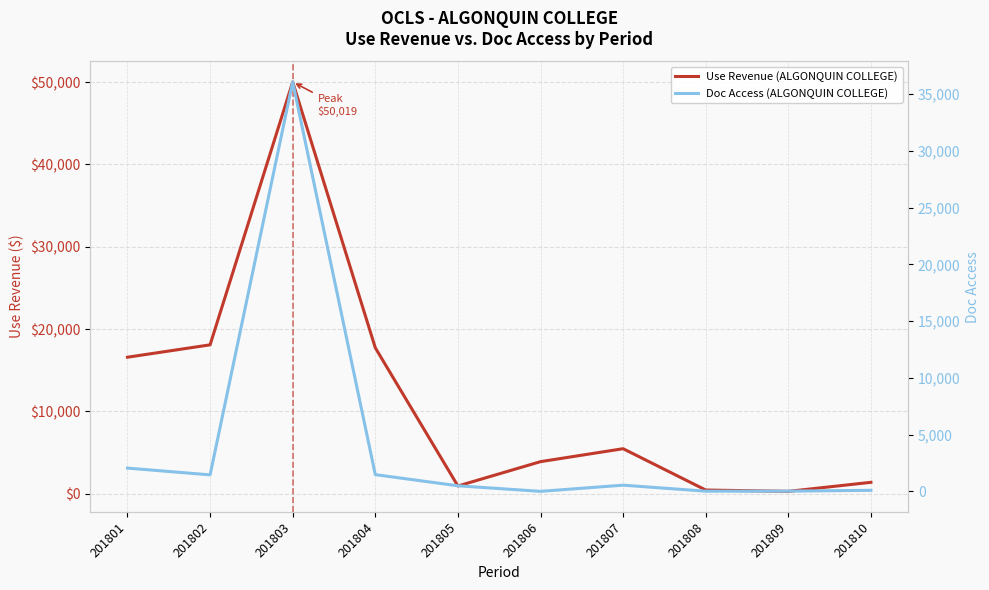

True or false: Use Revenue (ALGONQUIN COLLEGE) and Doc Access (ALGONQUIN COLLEGE) intersect in this chart.

False